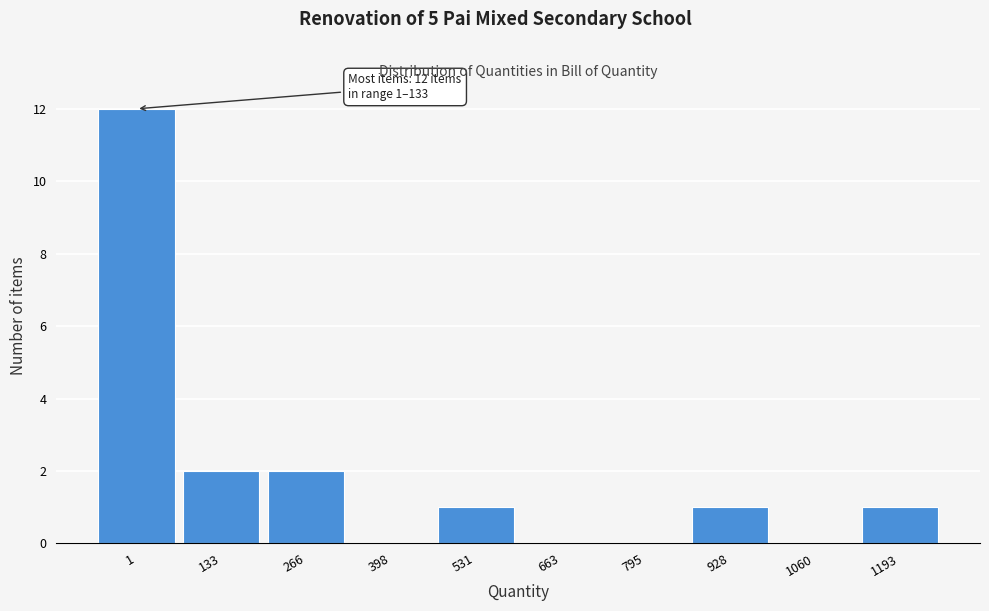

Reading left to right, extract all data points from this chart.

1=12	133=2	266=2	398=0	531=1	663=0	795=0	928=1	1060=0	1193=1